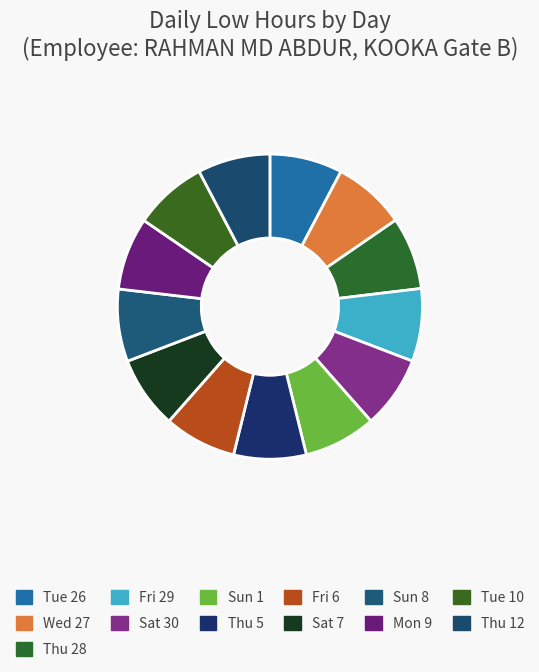

Which slice is the largest?

Tue 10